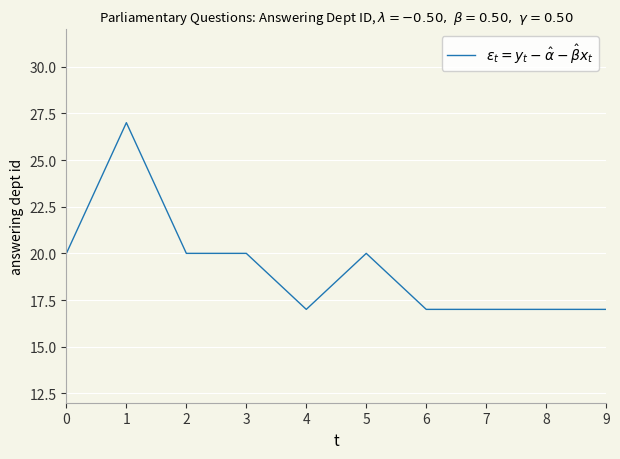

What is the average value?

19